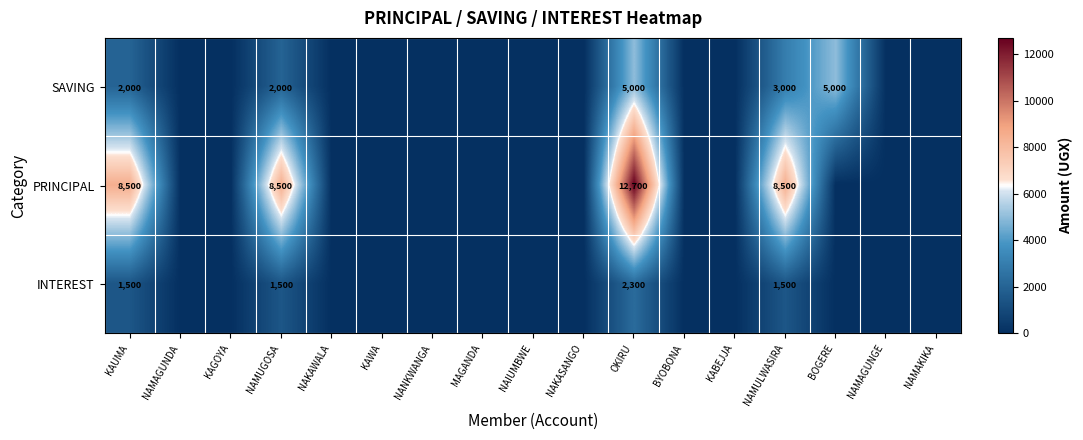

At which category is the sum across all series the highest?

OKIRU